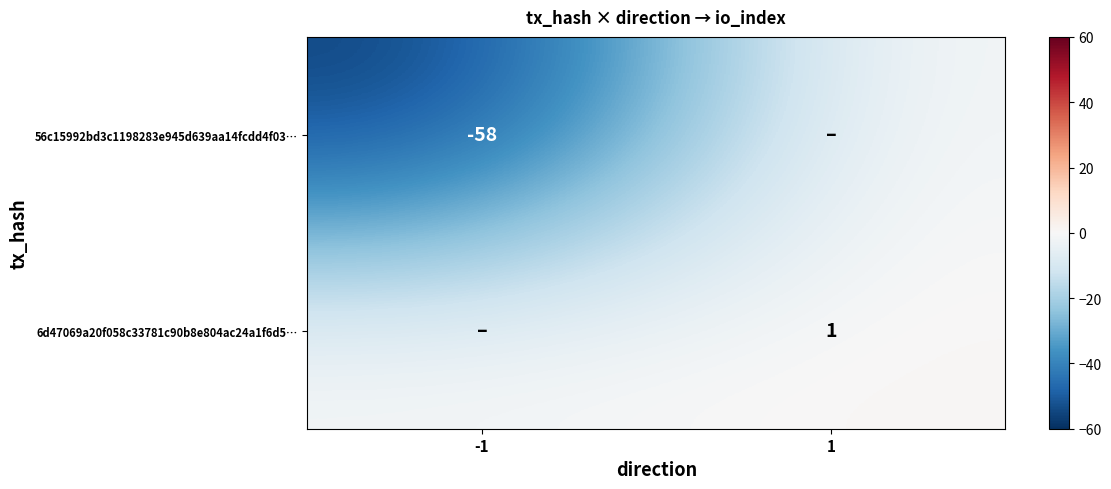

The value of 6d47069a20f058c33781c90b8e804ac24a1f6d5… at 1 is 1. True or false?

True